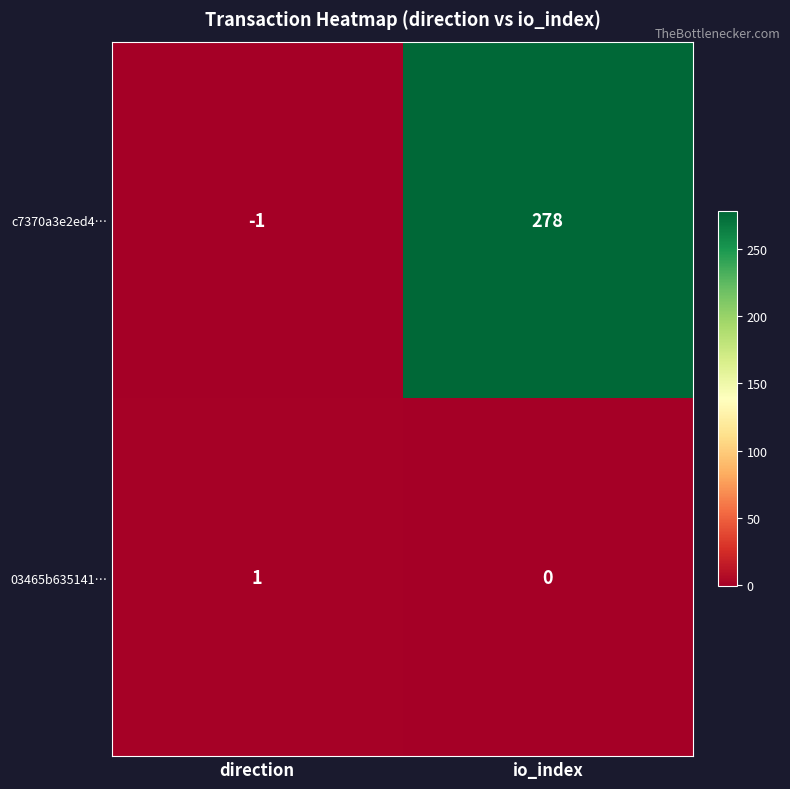

At which category does the chart reach its peak across all series?

io_index